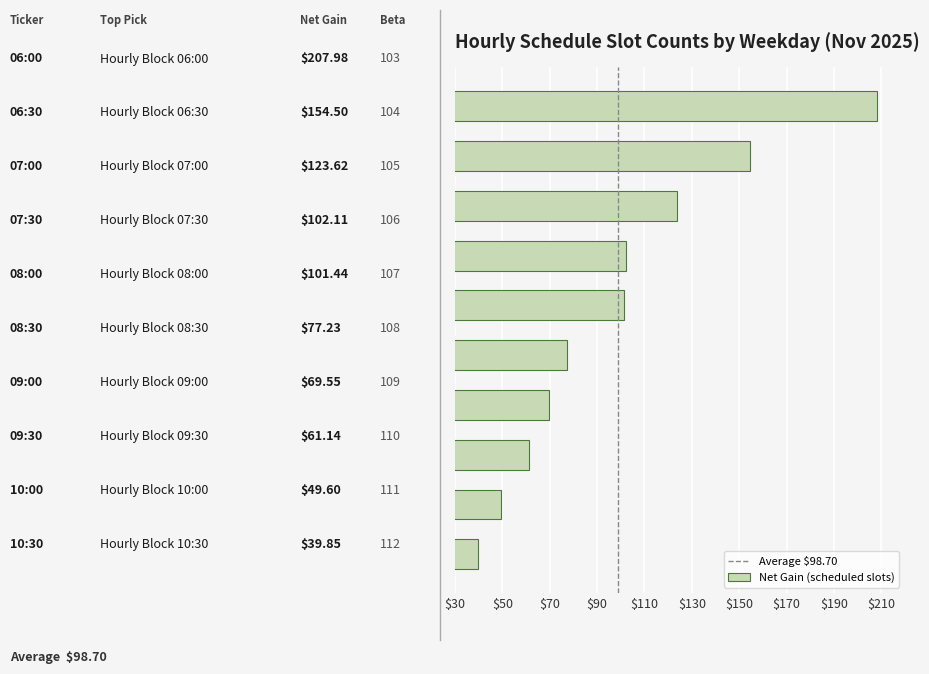

What is the average value?

98.7